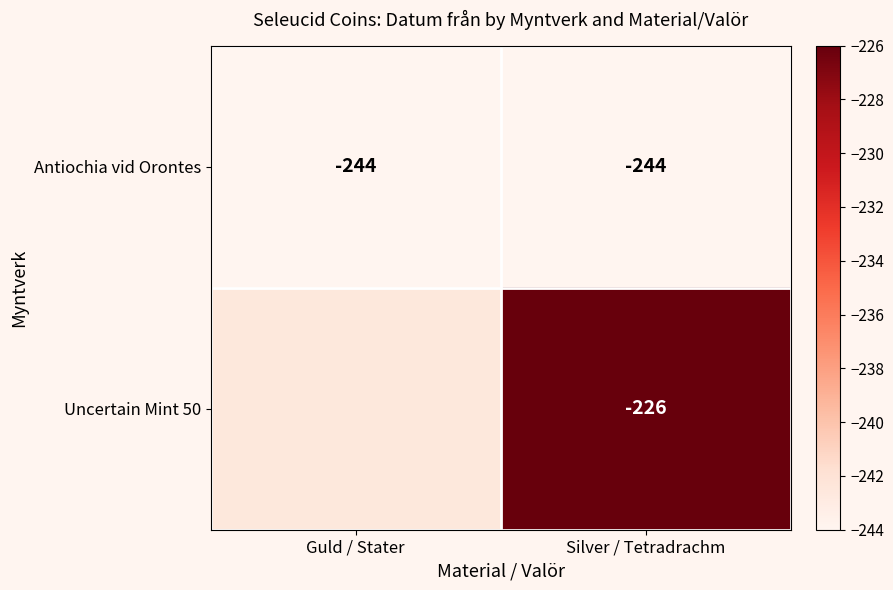

Rank the series at Silver / Tetradrachm from lowest to highest value.

Antiochia vid Orontes, Uncertain Mint 50